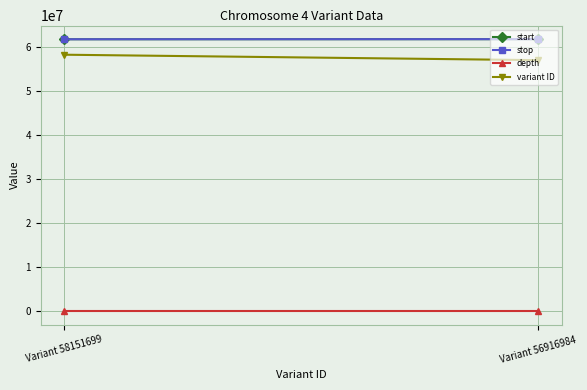

Rank the series at Variant 56916984 from highest to lowest value.

stop, start, variant ID, depth